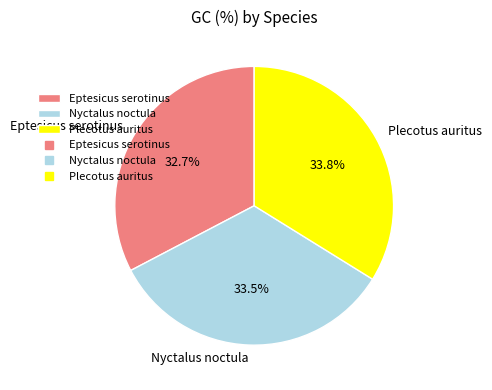

What is the smallest slice in the pie chart?

Eptesicus serotinus